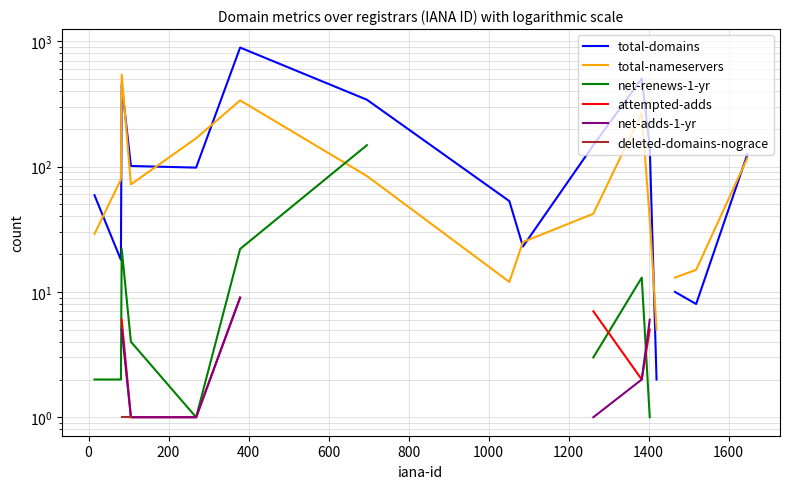

Is the value of total-nameservers at −200 greater than the value of net-renews-1-yr at 16?

Yes